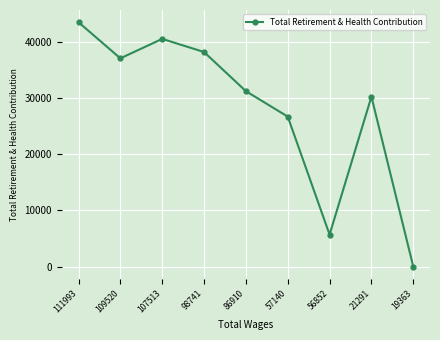

What is the average value?

28195